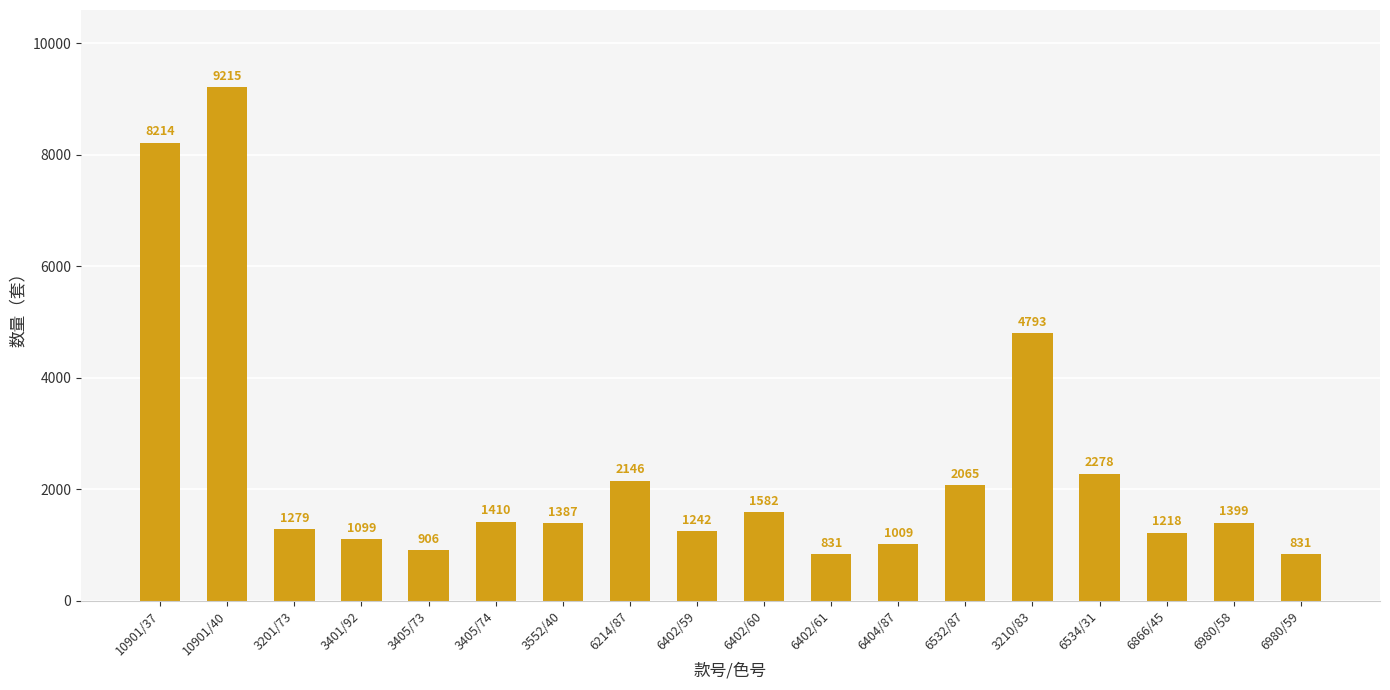

Reading right to left, transcribe all the data shown in this chart.

831	1399	1218	2278	4793	2065	1009	831	1582	1242	2146	1387	1410	906	1099	1279	9215	8214